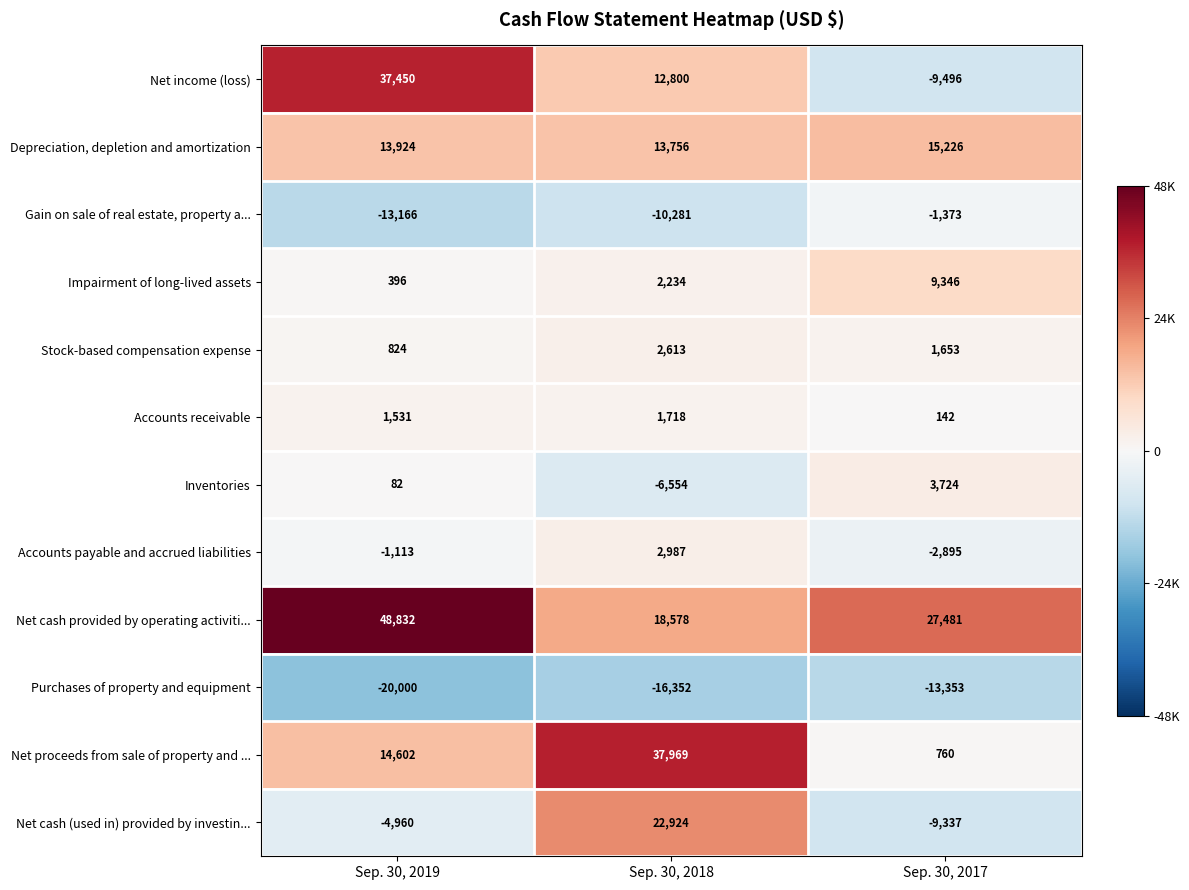

What is the total value across all series at Sep. 30, 2017?

21878